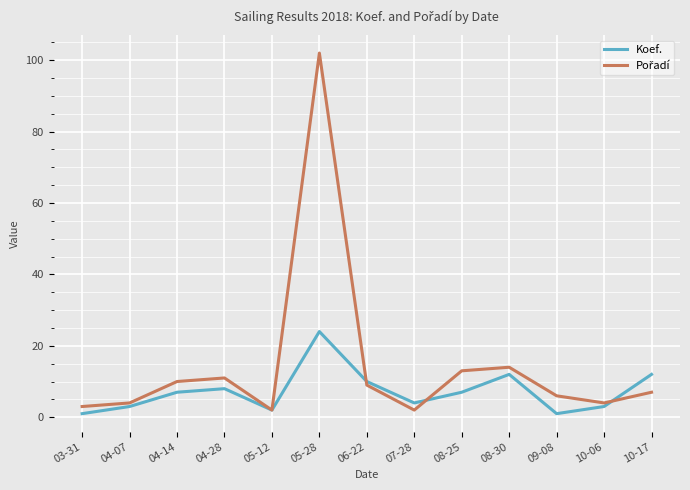

At which category is the sum across all series the highest?

05-28